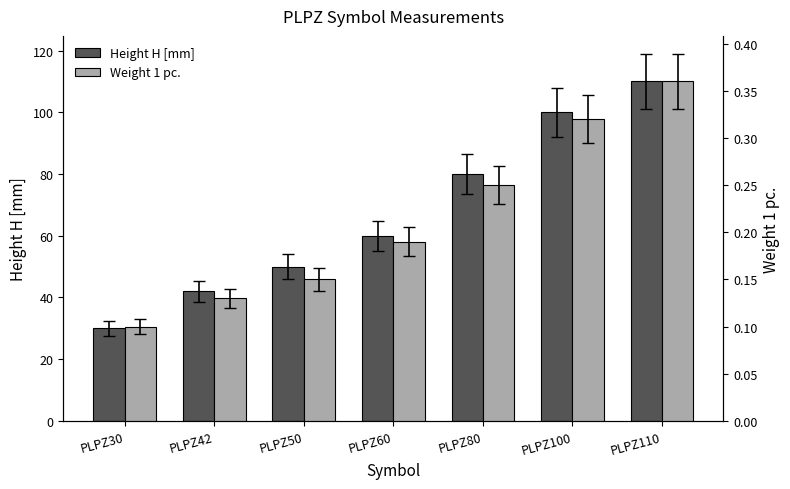

What is the value of the Height H [mm] bar at the 6th from the left?

100.0